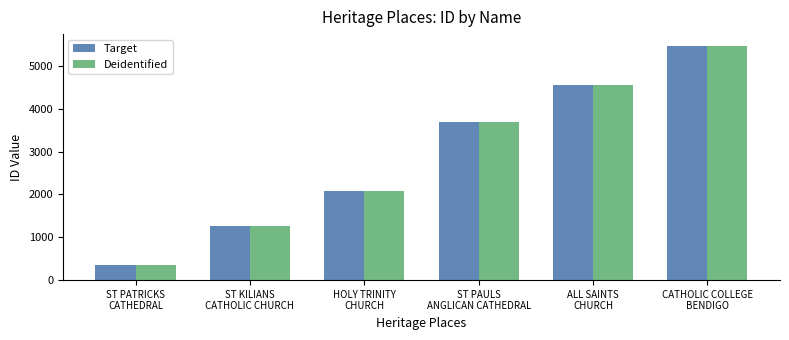

What is the label of the 5th bar from the left?

ALL SAINTS
CHURCH